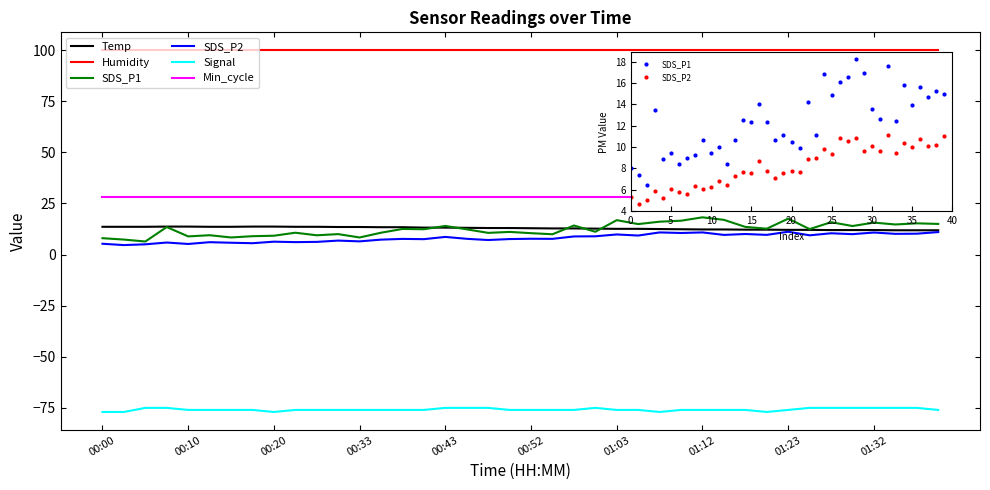

Which series has the largest range (max minus min)?

SDS_P1